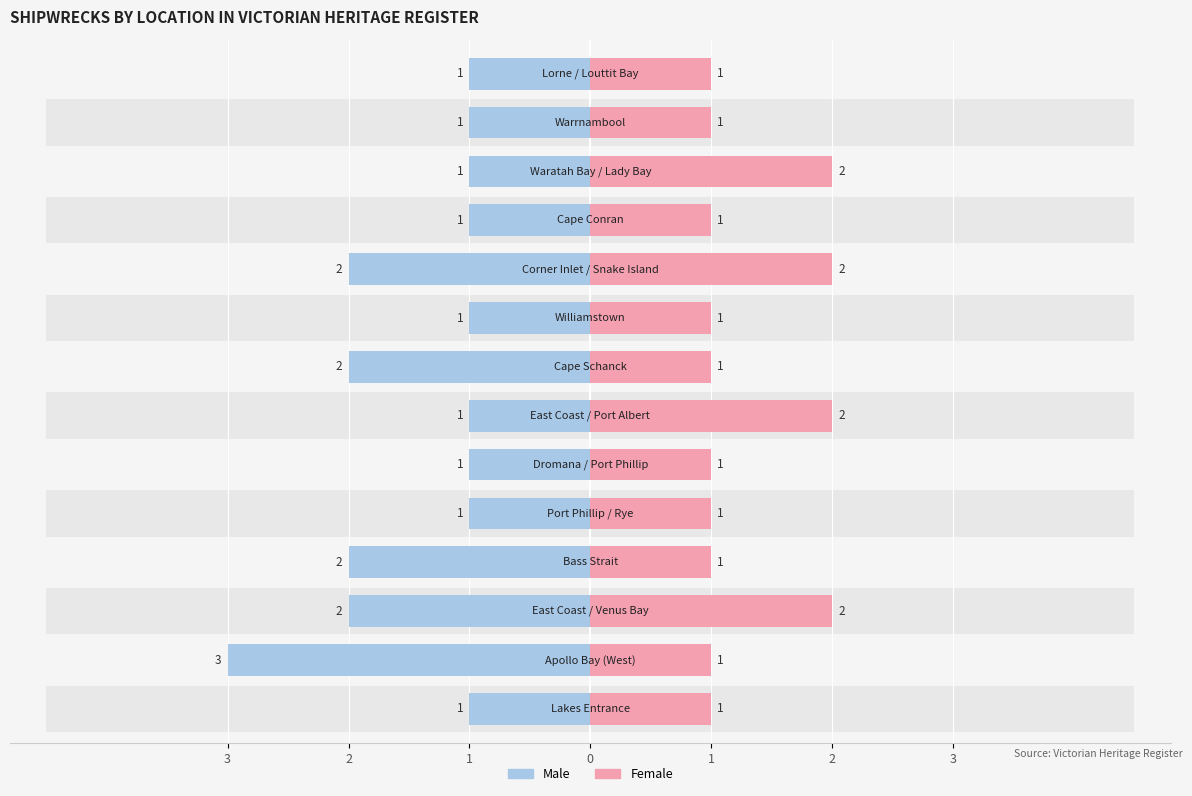

What is the value of the Female bar at the 9th from the left?

1